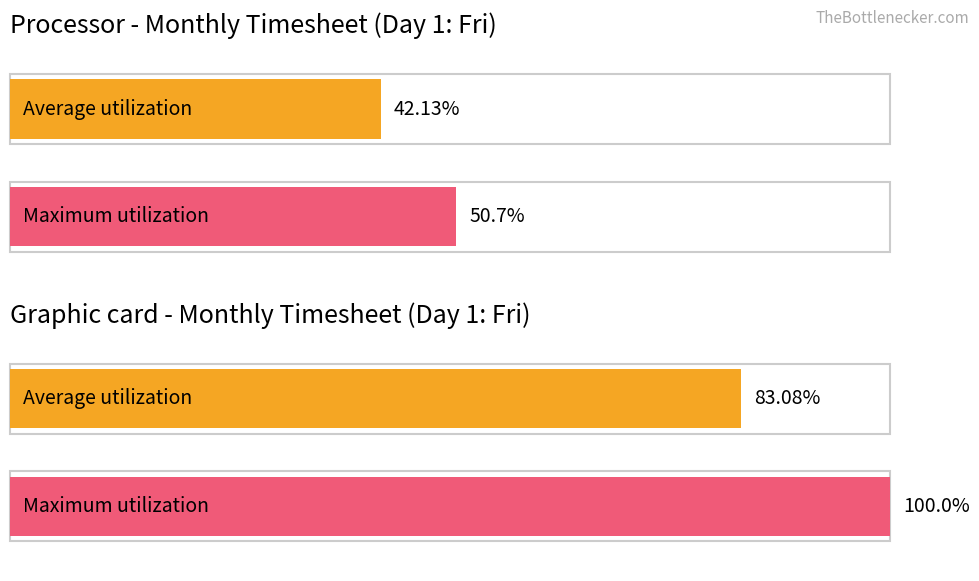

The Average utilization series shows 0 at 19. True or false?

False